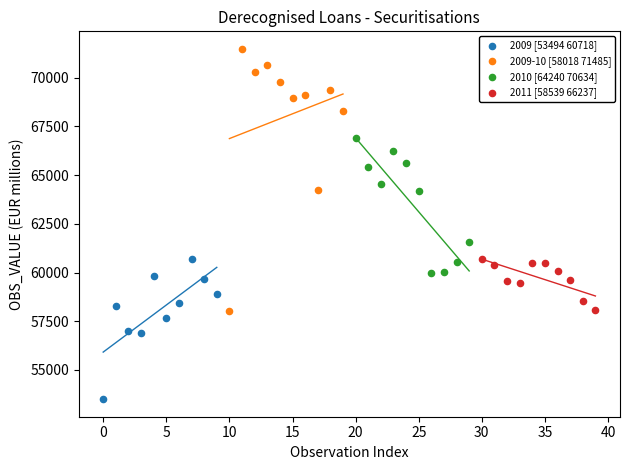

What are all the series names shown in the legend?

2009 [53494 60718], 2009-10 [58018 71485], 2010 [64240 70634], 2011 [58539 66237]